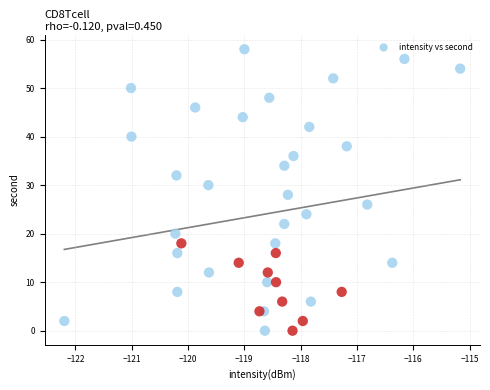

What is the range of Y values (max minus min)?

58